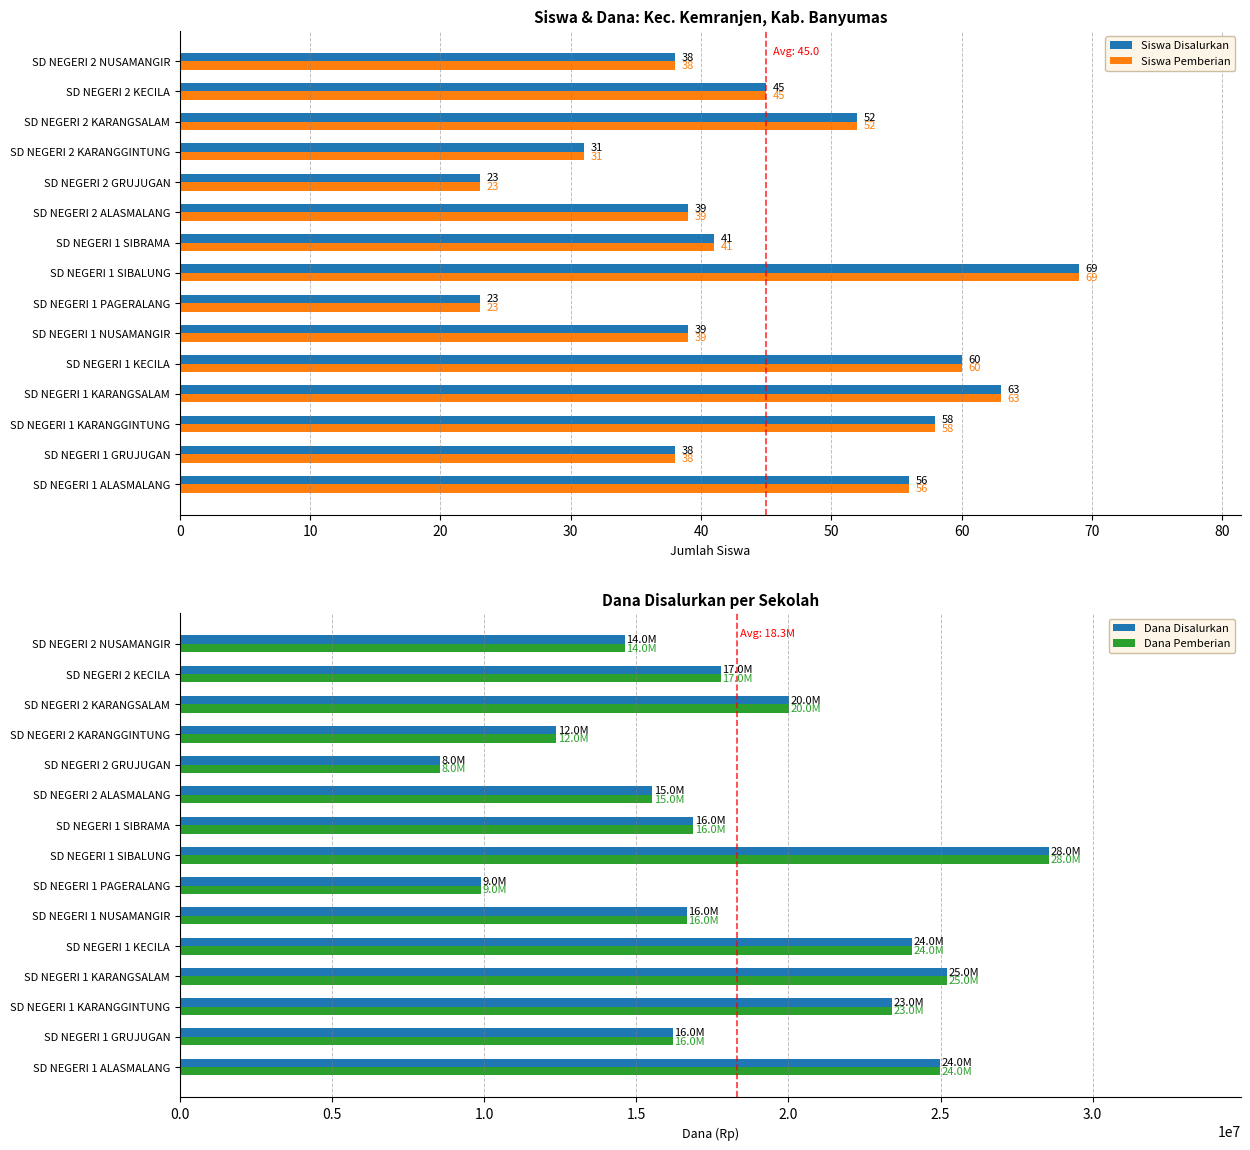

The Siswa Disalurkan series shows 60 at SD NEGERI 1 KECILA. True or false?

True